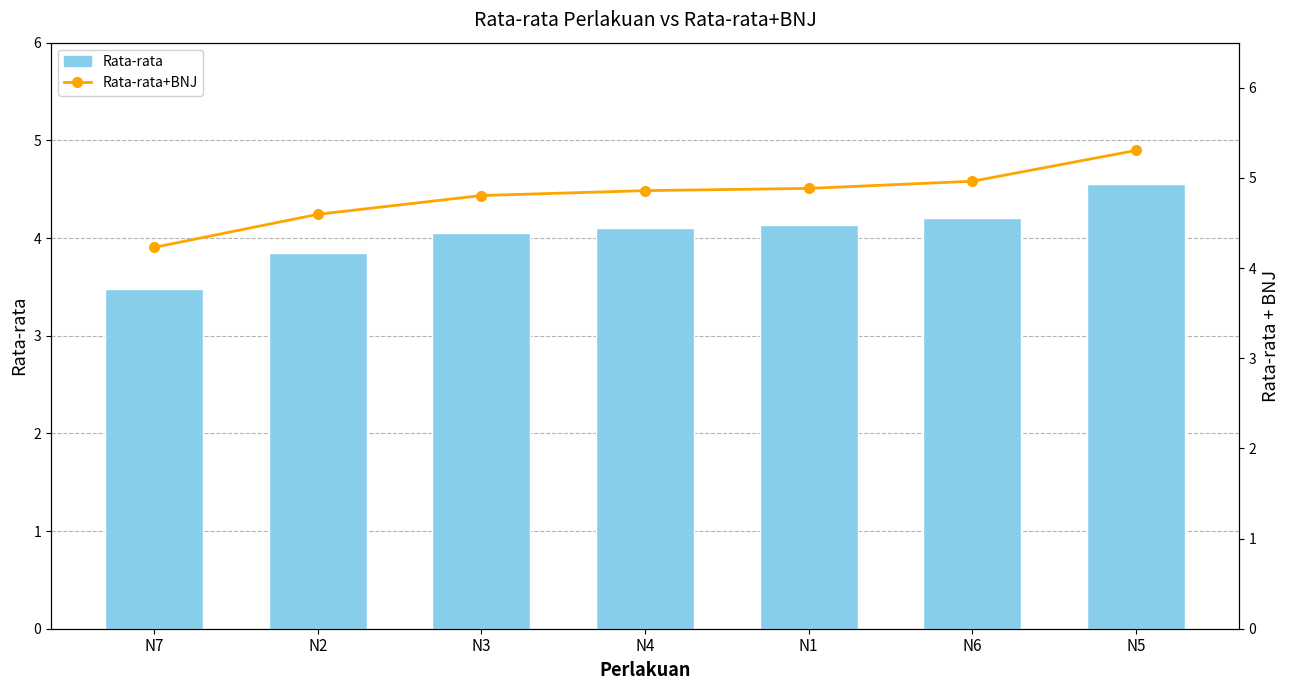

True or false: Rata-rata has a value of 6.9 at N4.

False